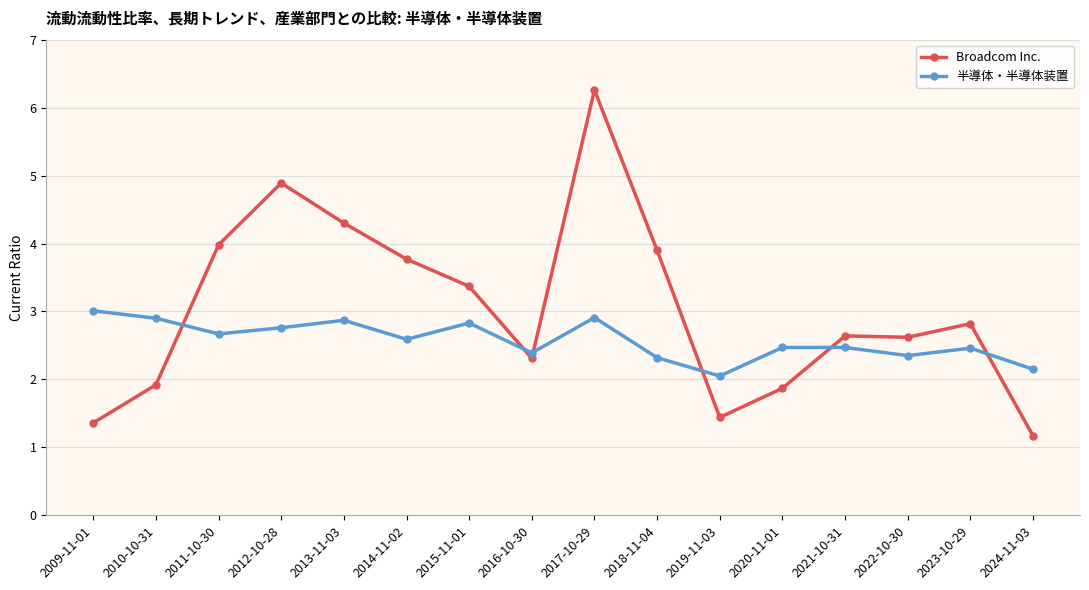

Does the chart have visible grid lines?

Yes